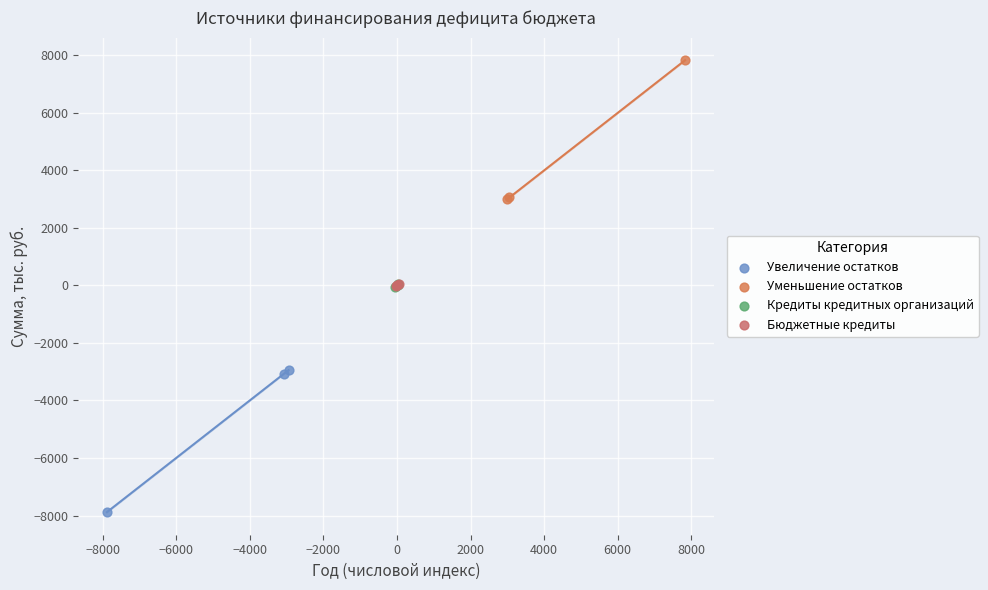

Which series contains the lowest Y value?

Увеличение остатков